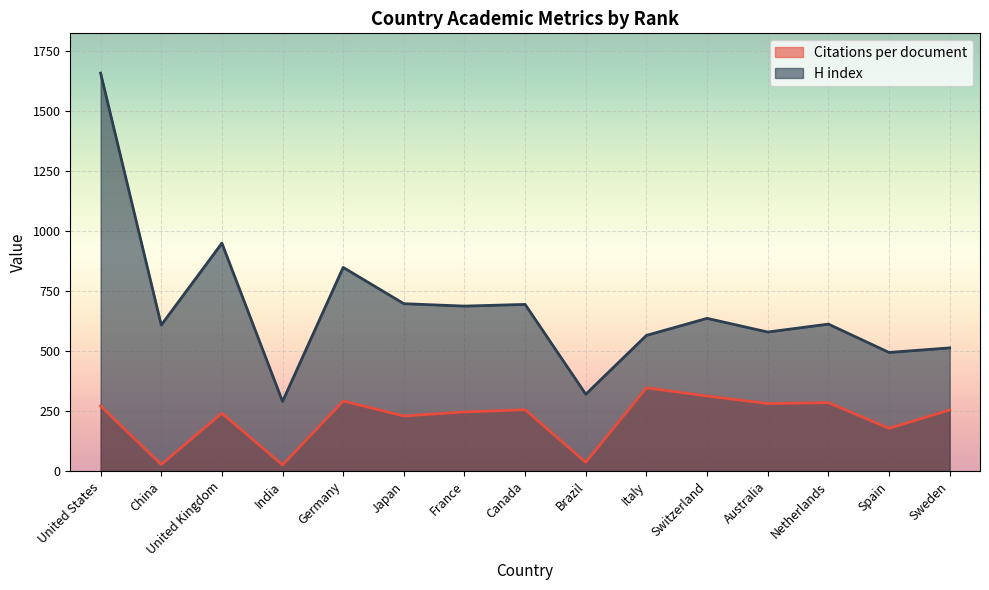

What position from the right is Brazil?

7